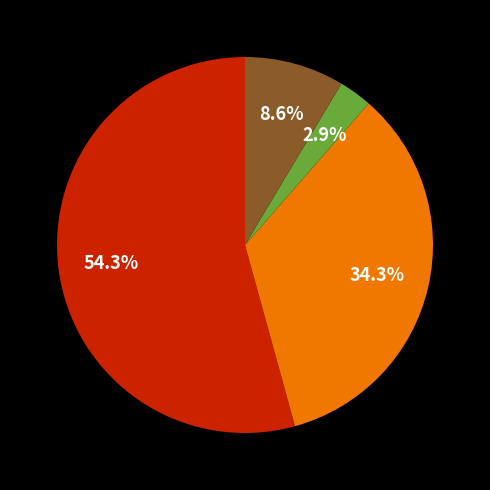

Does any single category account for the majority?

Yes